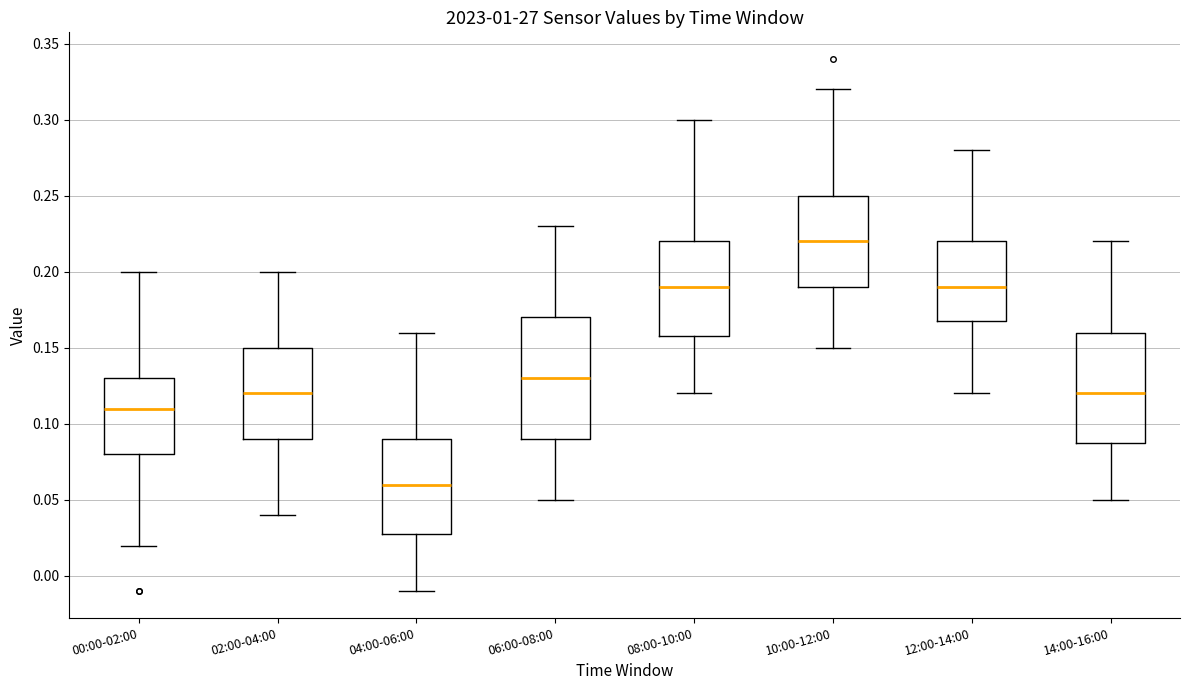

Which box's median line is the lowest?

04:00-06:00